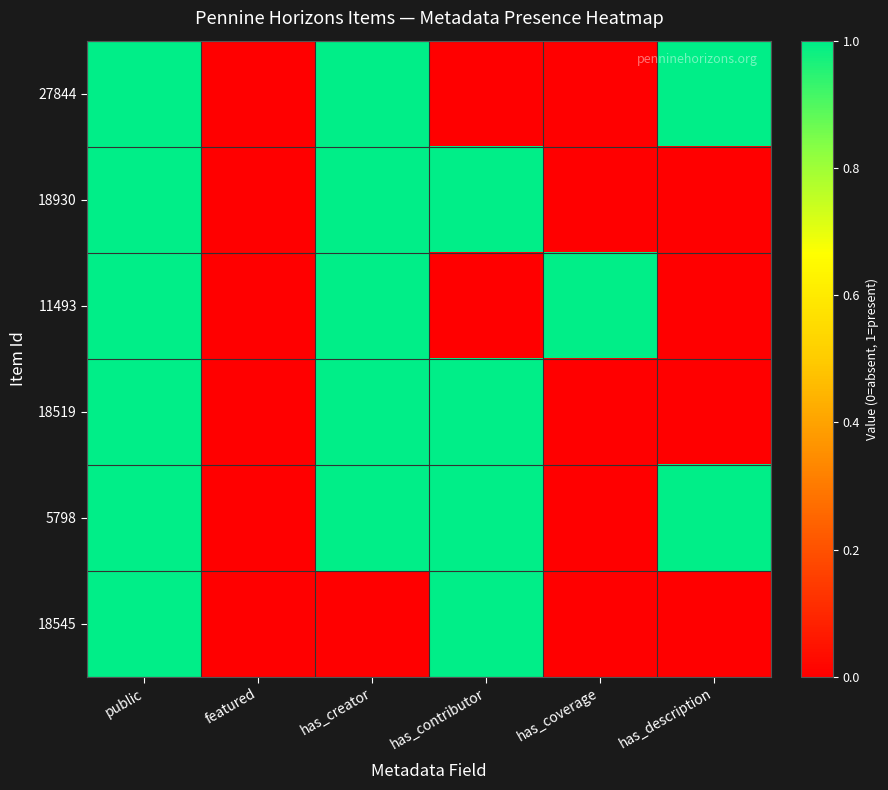

Rank the series by their maximum value, from lowest to highest.

27844, 18930, 11493, 18519, 5798, 18545